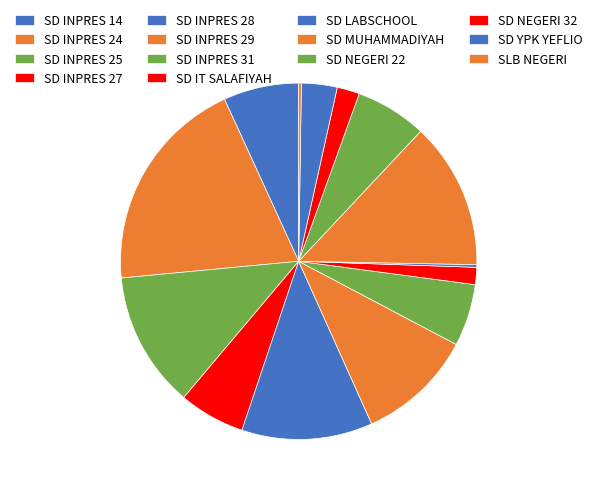

What is the change in value from SD MUHAMMADIYAH to SLB NEGERI?

-109